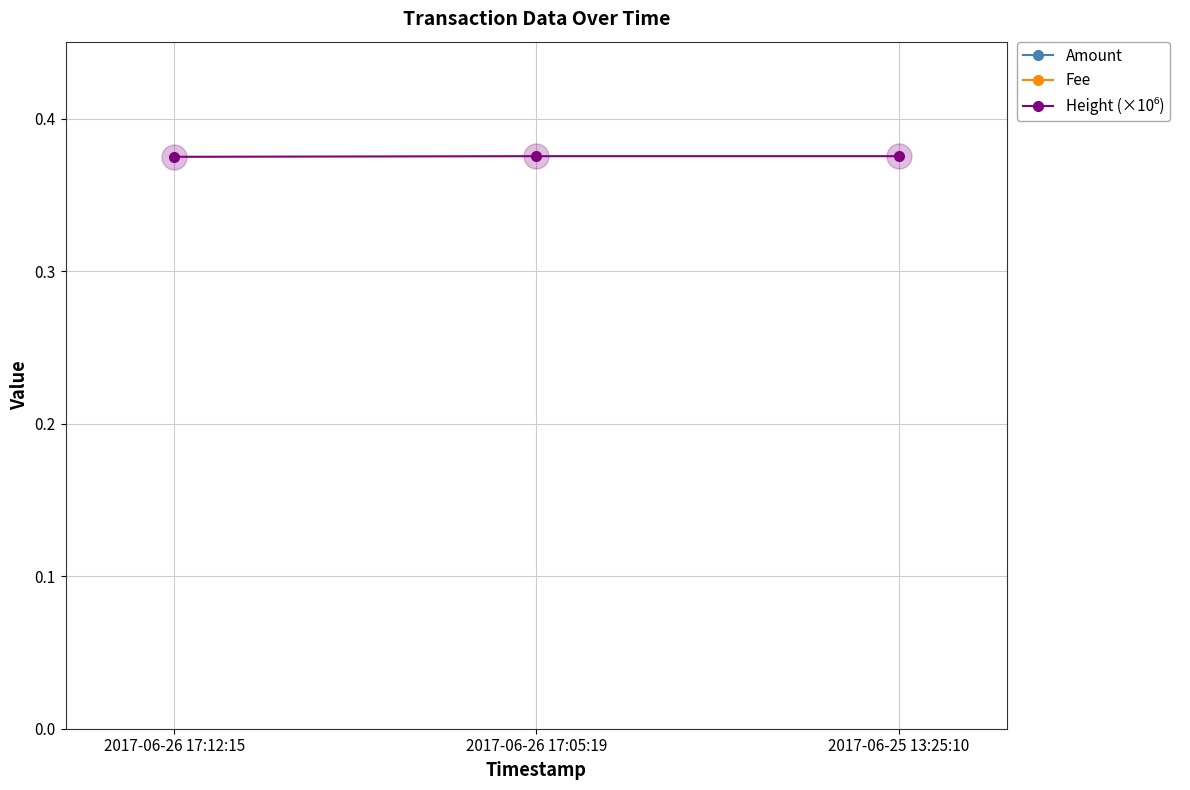

What is the average value of the Height (×10⁶) series?

0.4